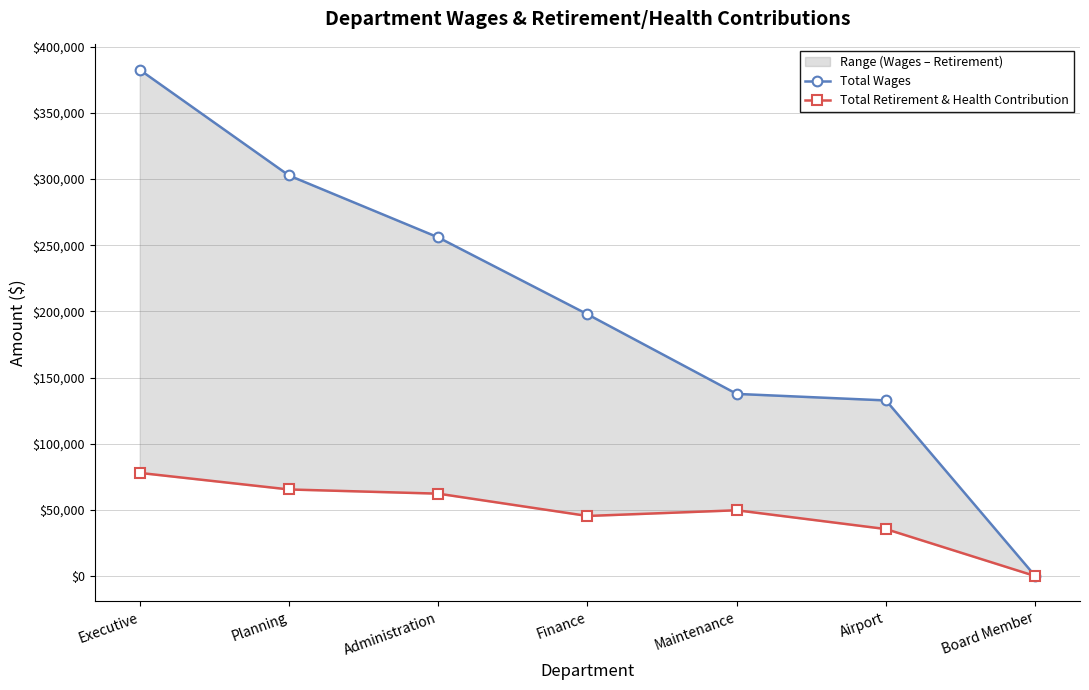

Reading left to right, extract all data points from this chart.

Total Wages: 382501	302619	255852	197766	137624	132696	0
Total Retirement & Health Contribution: 77945	65438	62270	45409	49714	35503	0